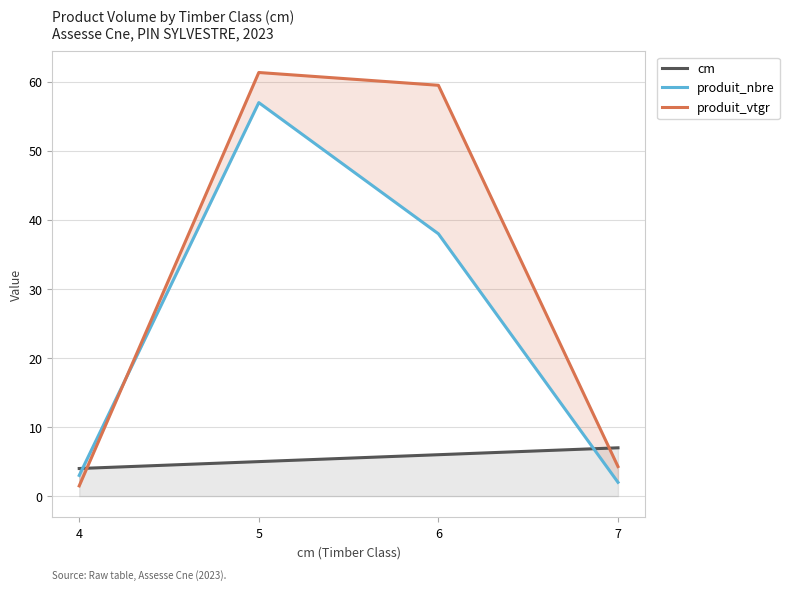

Where do produit_nbre and cm first cross each other?

4 and 5